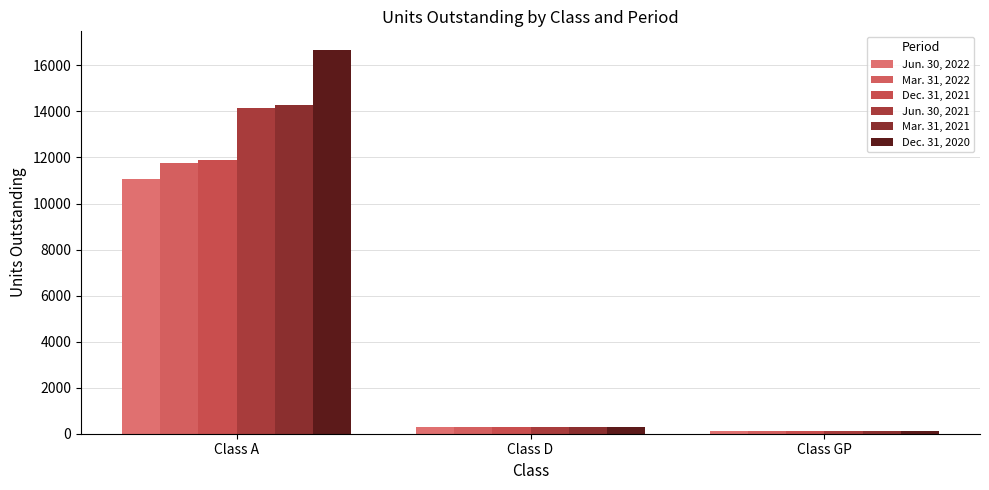

Count the number of categories in the chart.

3